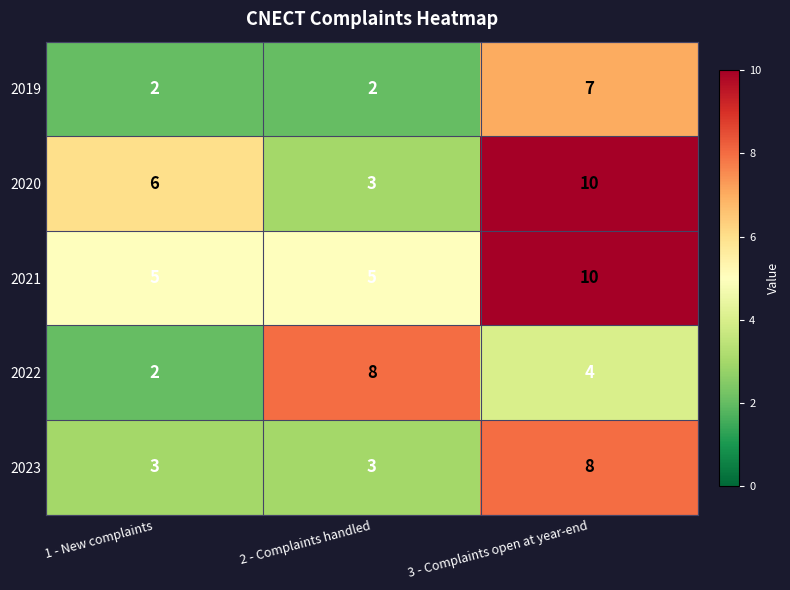

Reading left to right, what are all the values shown in this chart?

2019: 2	2	7
2020: 6	3	10
2021: 5	5	10
2022: 2	8	4
2023: 3	3	8